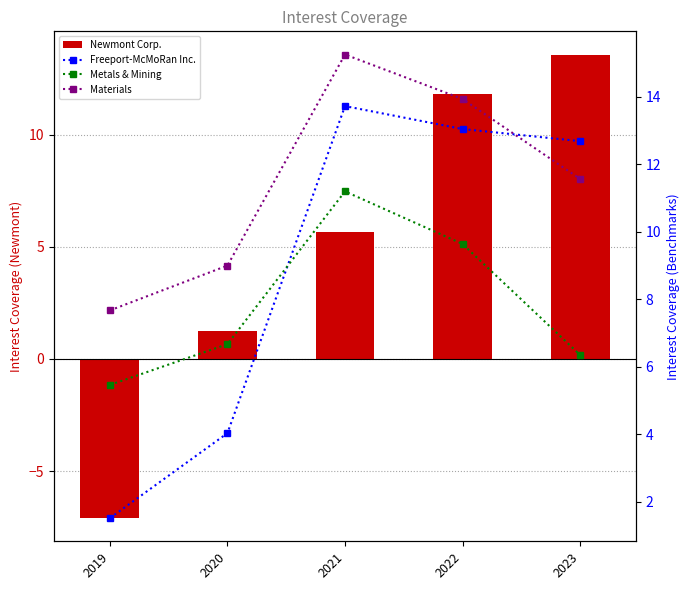

Reading left to right, extract all data points from this chart.

Newmont Corp.: 2019=-7.1	2020=1.2	2021=5.7	2022=11.8	2023=13.6
Freeport-McMoRan Inc.: 2019=1.5	2020=4.0	2021=13.7	2022=13.1	2023=12.7
Metals & Mining: 2019=5.5	2020=6.7	2021=11.2	2022=9.6	2023=6.3
Materials: 2019=7.7	2020=9.0	2021=15.3	2022=13.9	2023=11.6